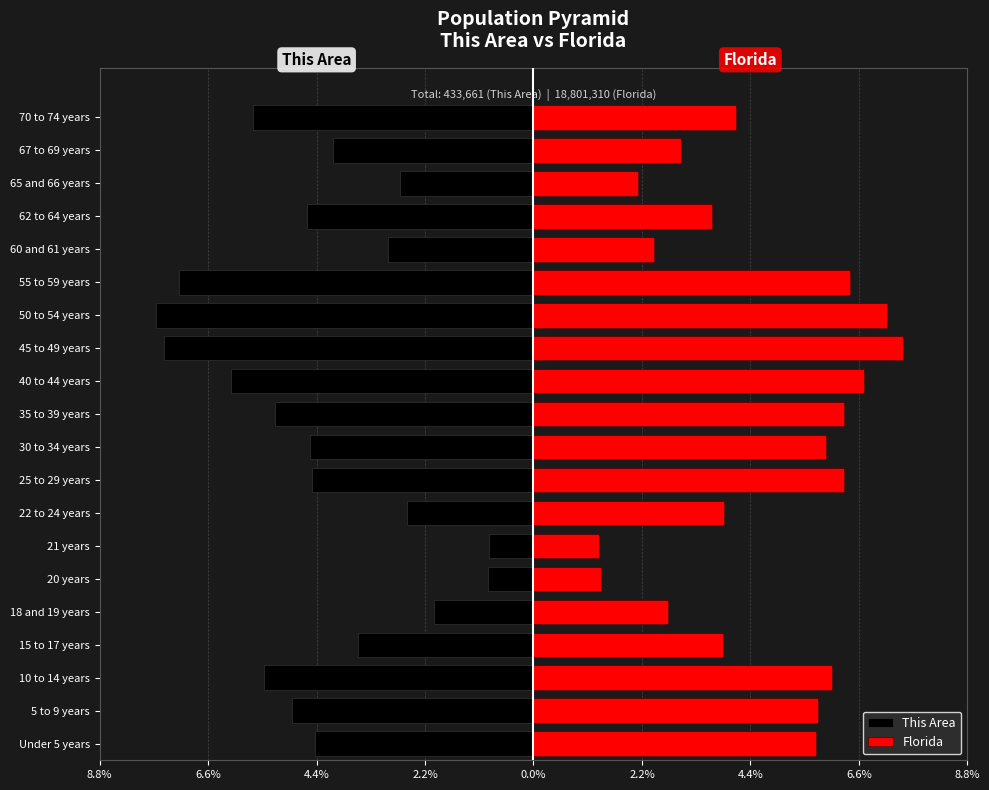

List the series in order of their overall mean, highest first.

Florida, This Area